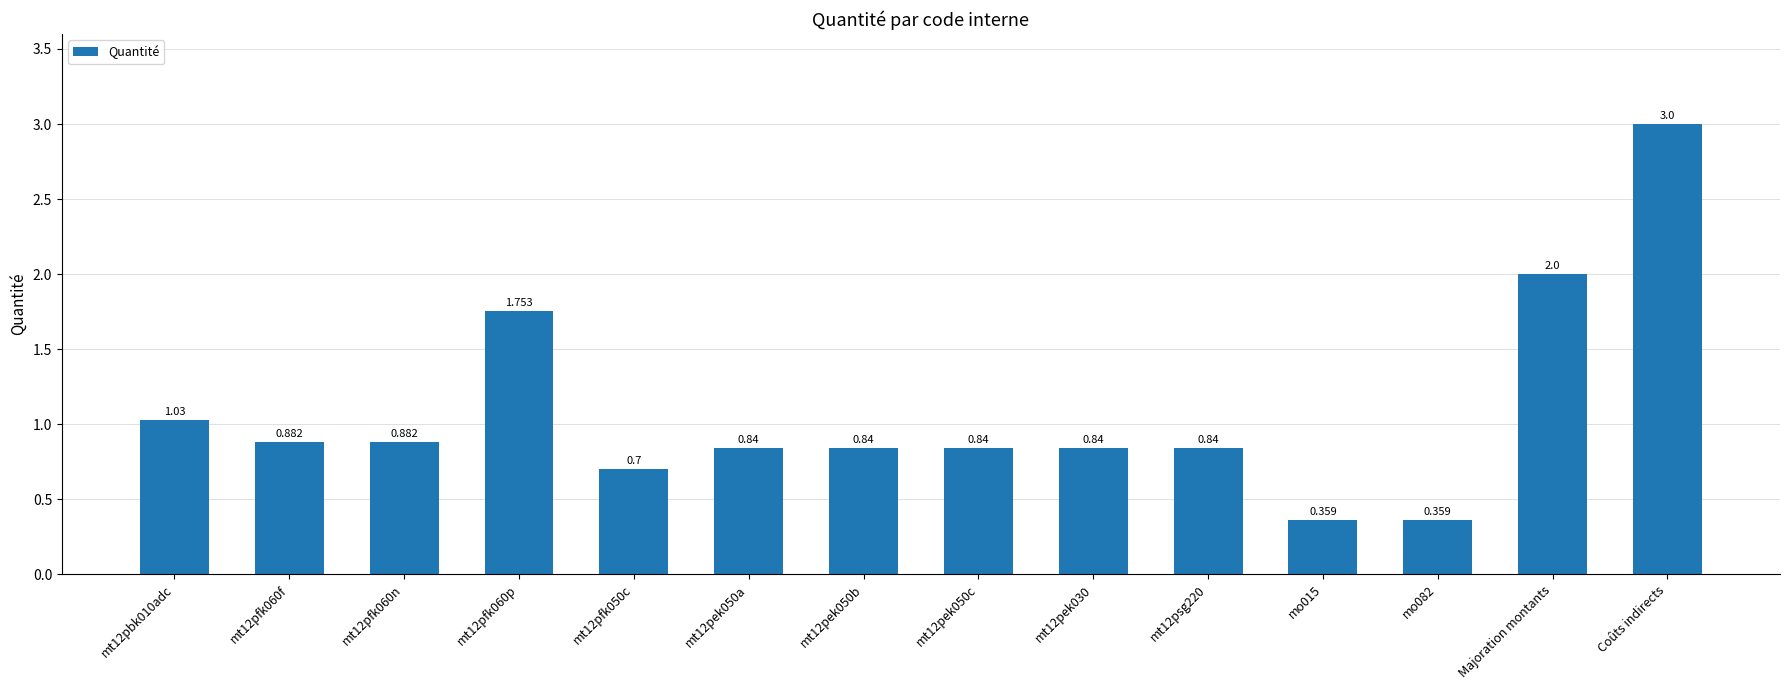

Between mt12pek050c and Majoration montants, which is larger?

Majoration montants